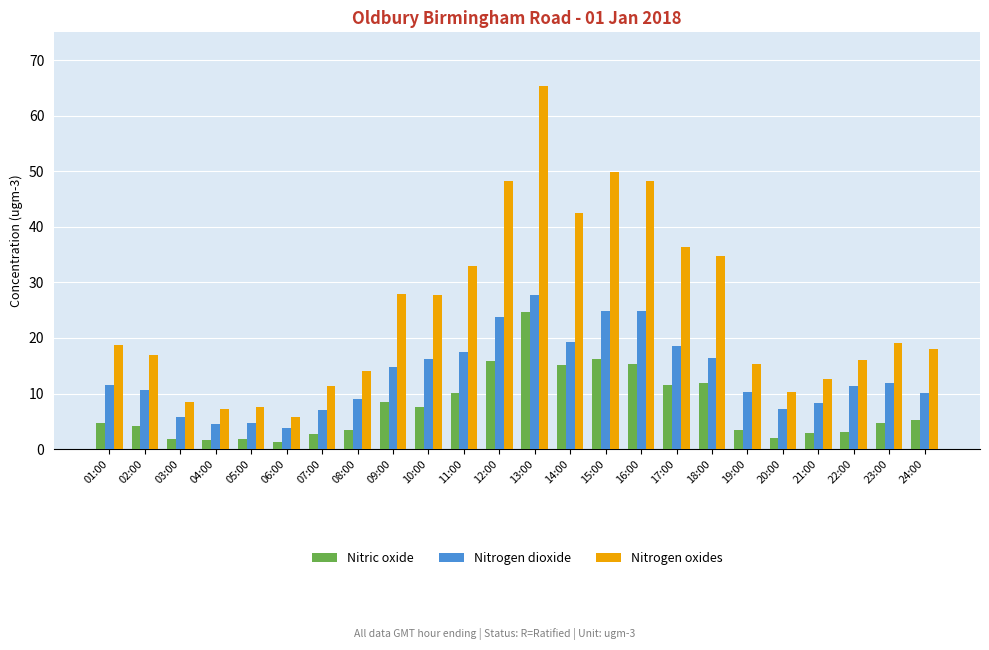

The Nitrogen dioxide series shows 10.9 at 10:00. True or false?

False